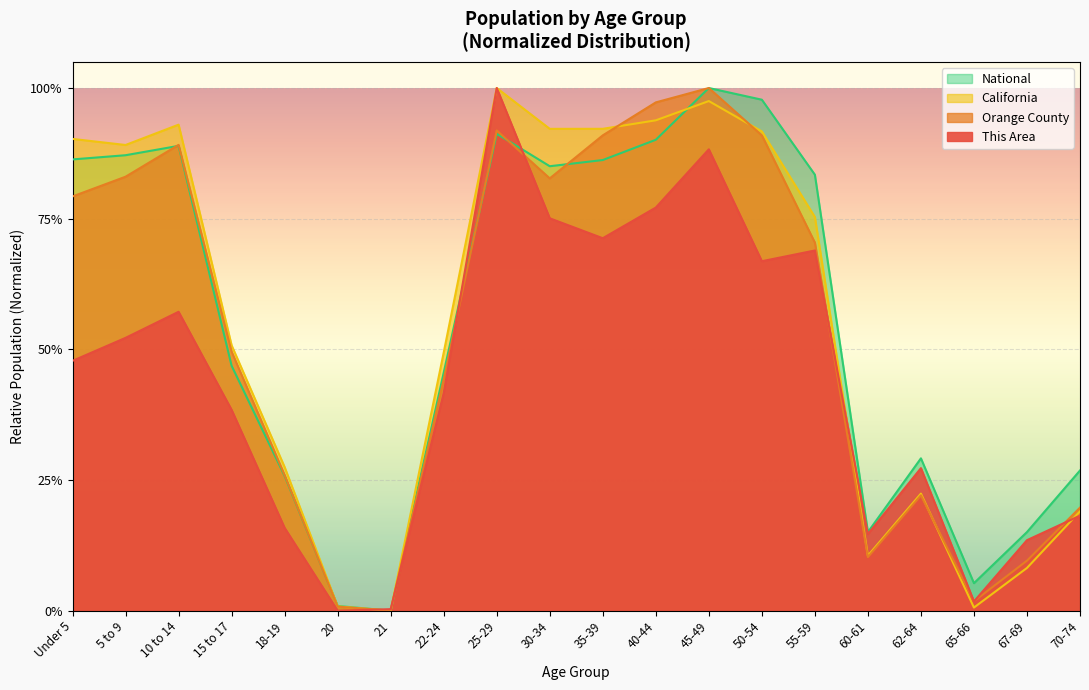

At which label does National reach its peak?

45-49